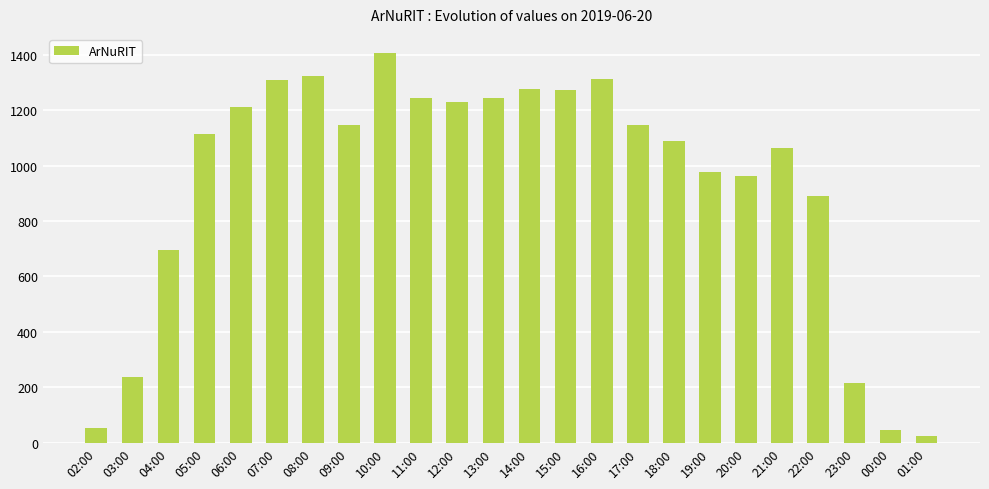

Which has a higher value, 16:00 or 02:00?

16:00